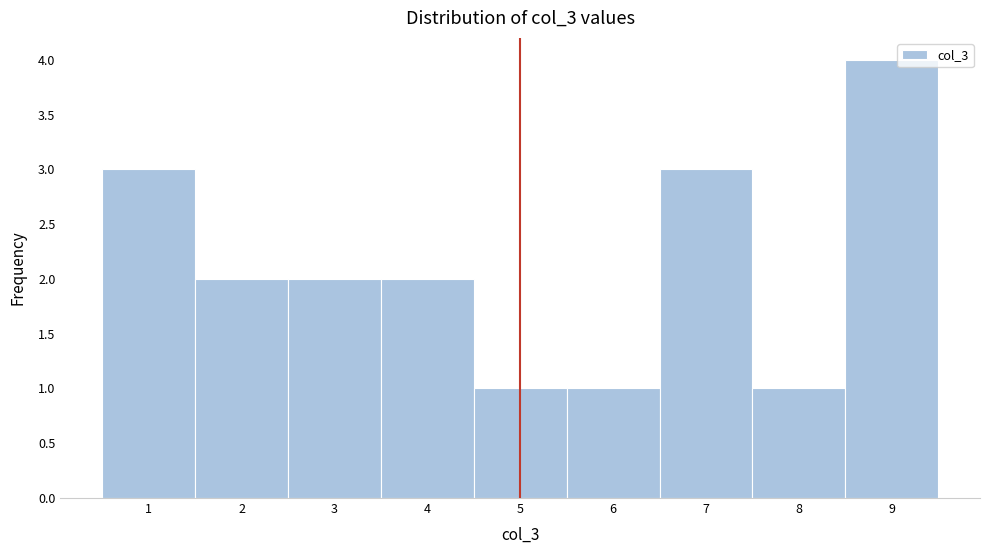

Reading left to right, list every bar in this chart as the range it spans on the x-axis followed by its height. The values are not printed on the chart, so give them approximately, as read against the axis.

0.5 to 1.5: 3
1.5 to 2.5: 2
2.5 to 3.5: 2
3.5 to 4.5: 2
4.5 to 5.5: 1
5.5 to 6.5: 1
6.5 to 7.5: 3
7.5 to 8.5: 1
8.5 to 9.5: 4